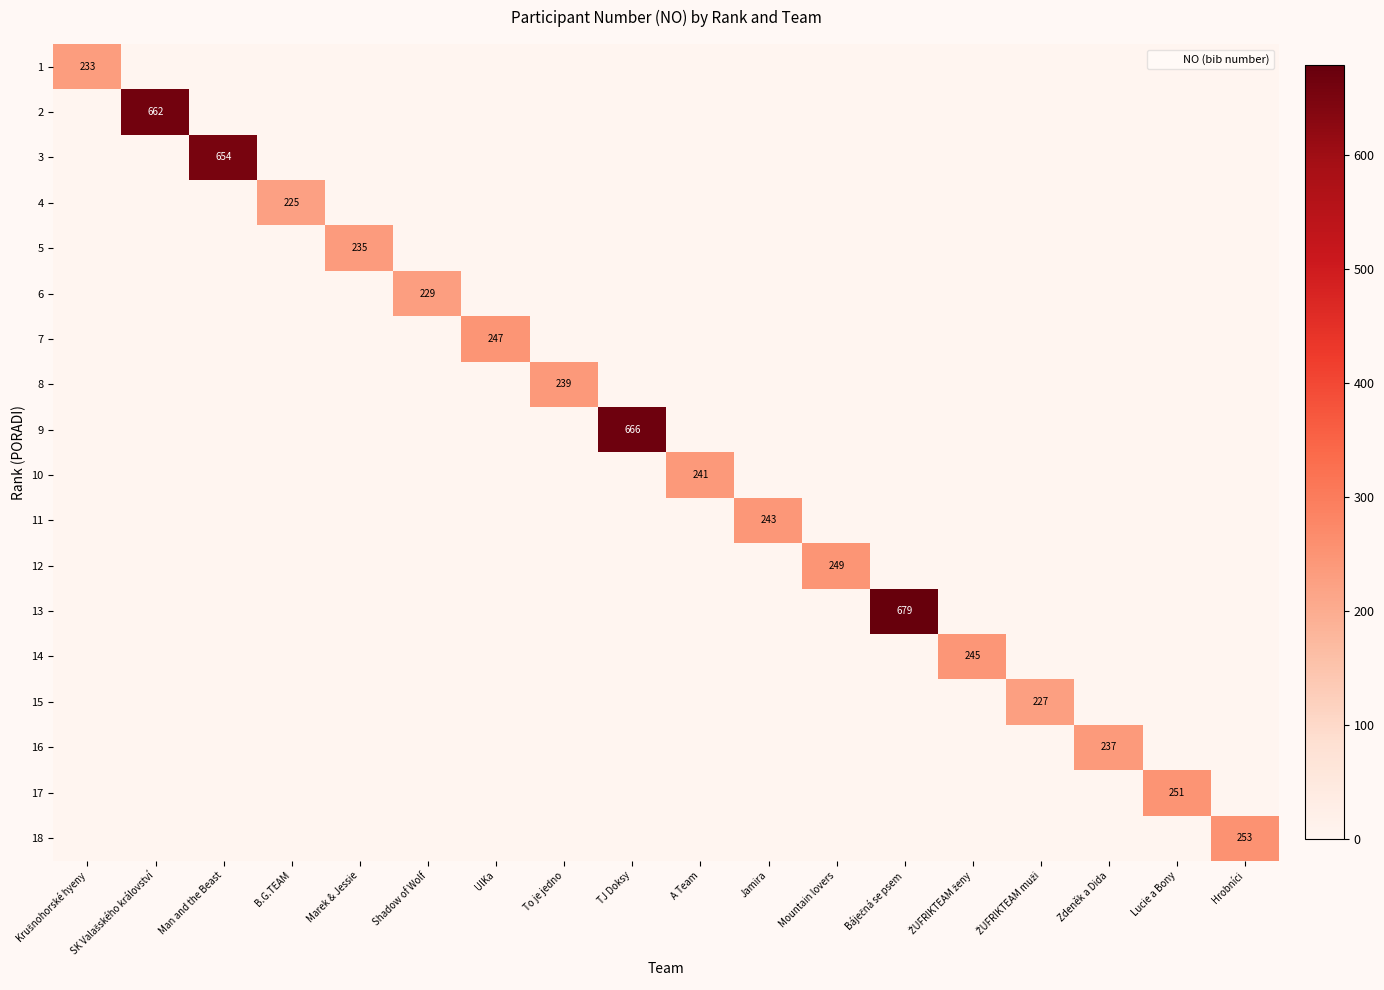

At which category is the sum across all series the highest?

Báječná se psem